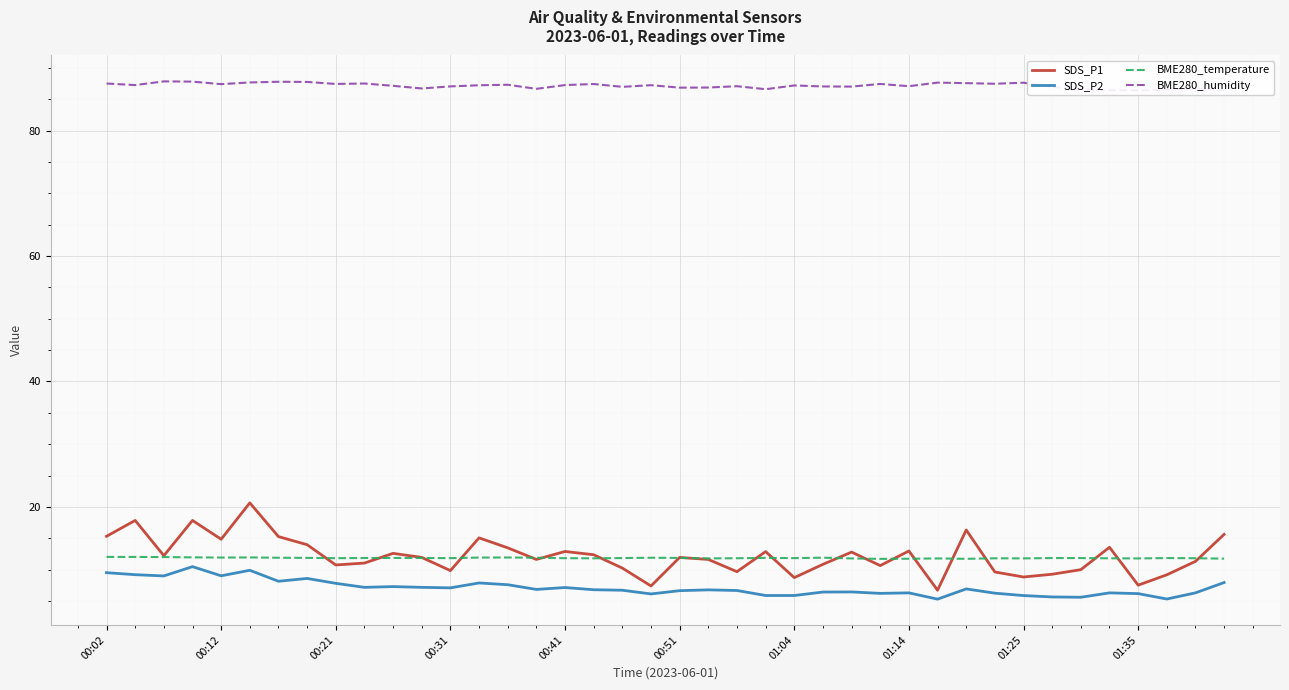

True or false: SDS_P2 has more than 0 interior local peaks.

True